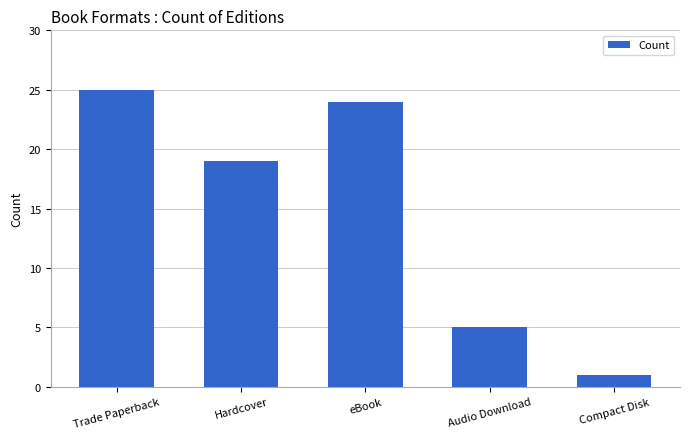

What is the minimum value shown in the chart?

1